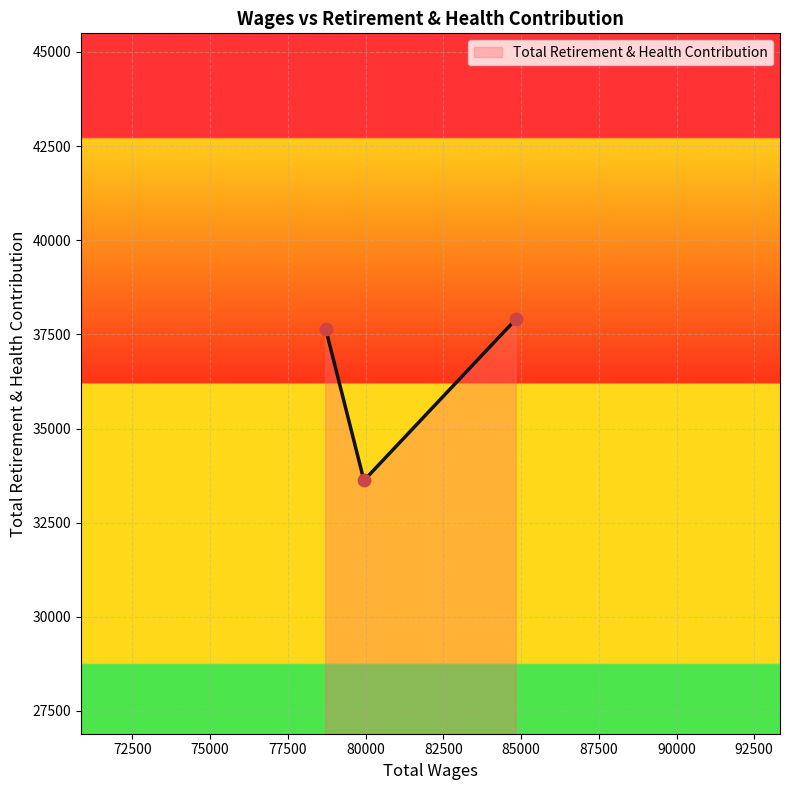

What is the sum of all values?

109180